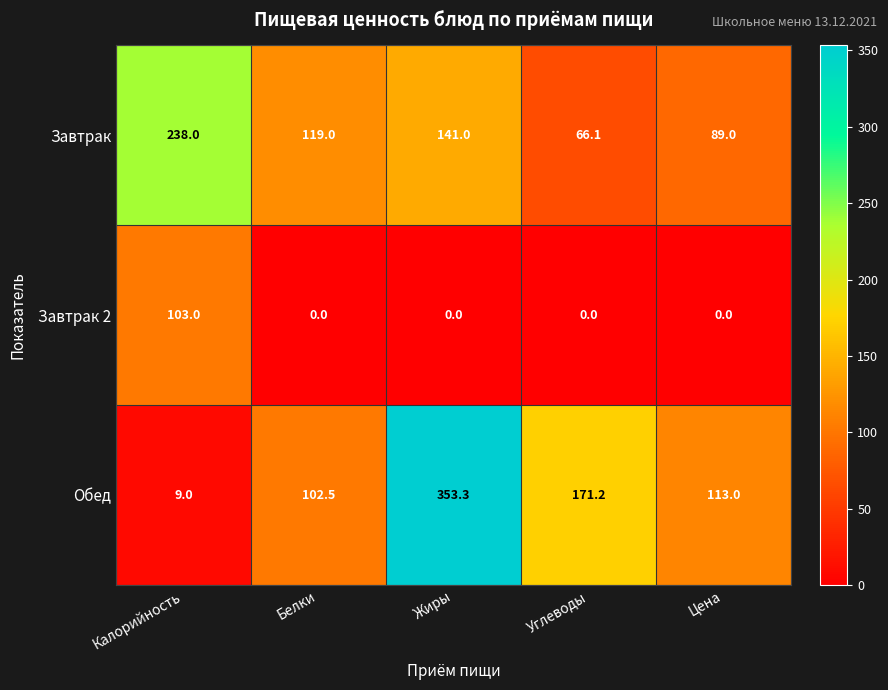

Reading right to left, transcribe all the data shown in this chart.

Завтрак: Цена=89.0	Углеводы=66.1	Жиры=141.0	Белки=119.0	Калорийность=238.0
Завтрак 2: Цена=0.0	Углеводы=0.0	Жиры=0.0	Белки=0.0	Калорийность=103.0
Обед: Цена=113.0	Углеводы=171.2	Жиры=353.3	Белки=102.5	Калорийность=9.0